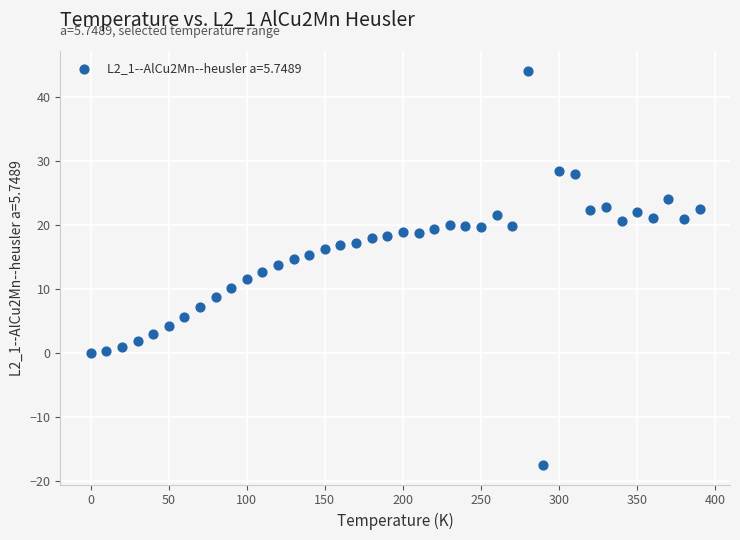

What is the range of Y values (max minus min)?

61.6